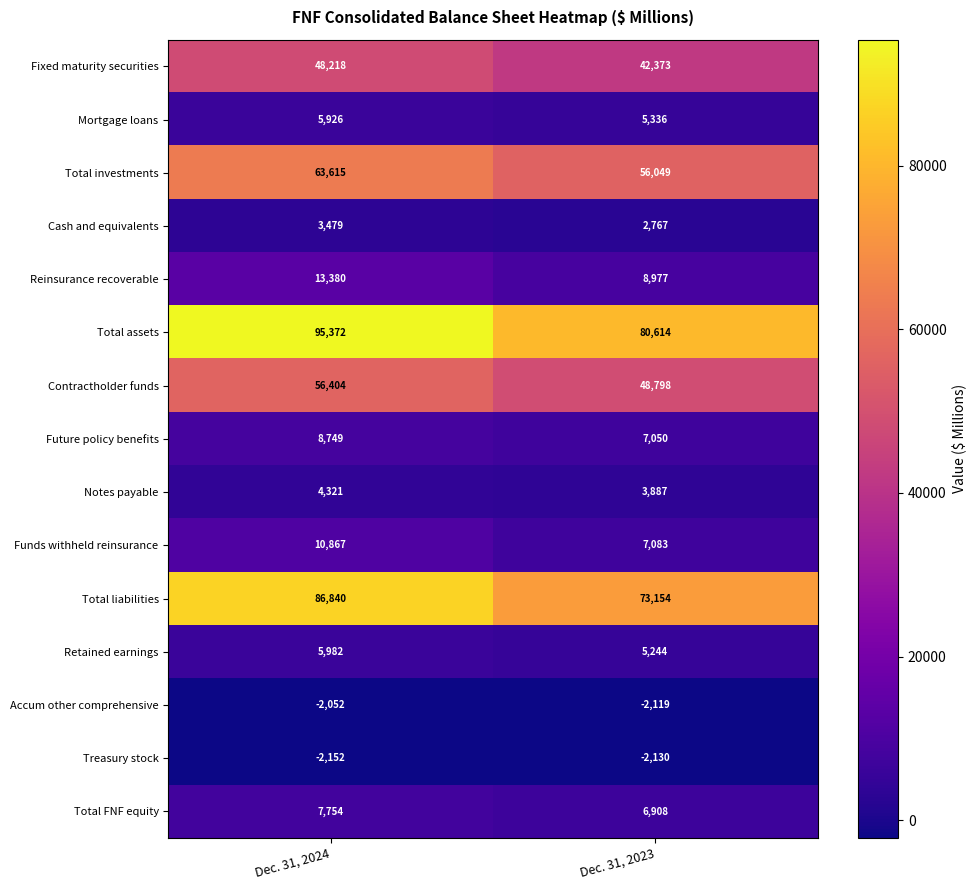

Which series has the largest total across all categories?

Total assets